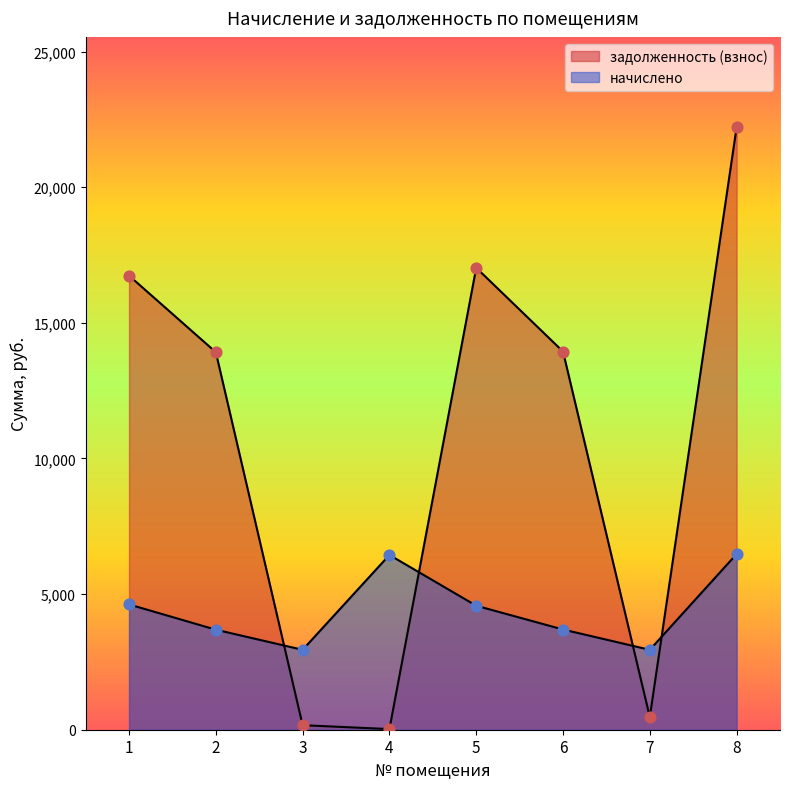

Which series has the largest Y range (max minus min)?

задолженность (взнос)